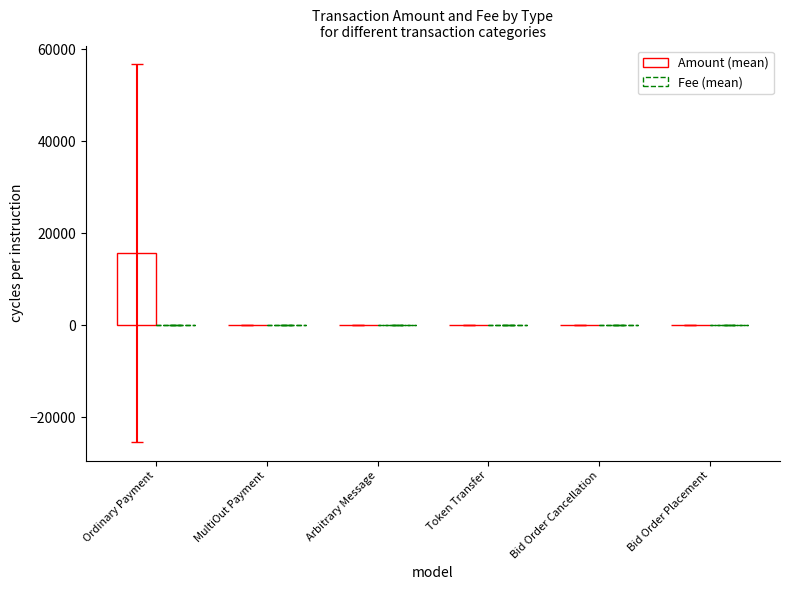

Is it true that Fee (mean) equals 0.0 at Arbitrary Message?

True